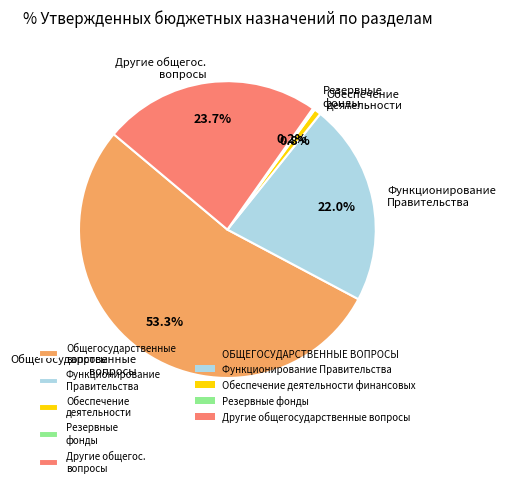

What is the total percentage of Обеспечение деятельности and Функционирование Правительства?

22.8%